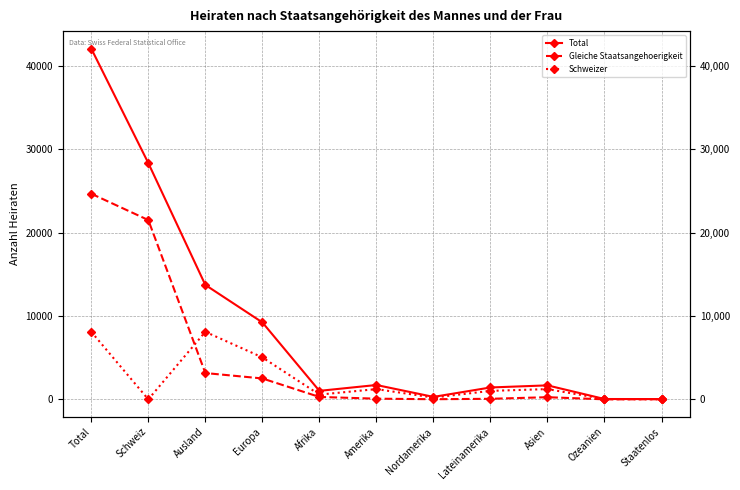

At which label does Gleiche Staatsangehoerigkeit reach its minimum?

Ozeanien